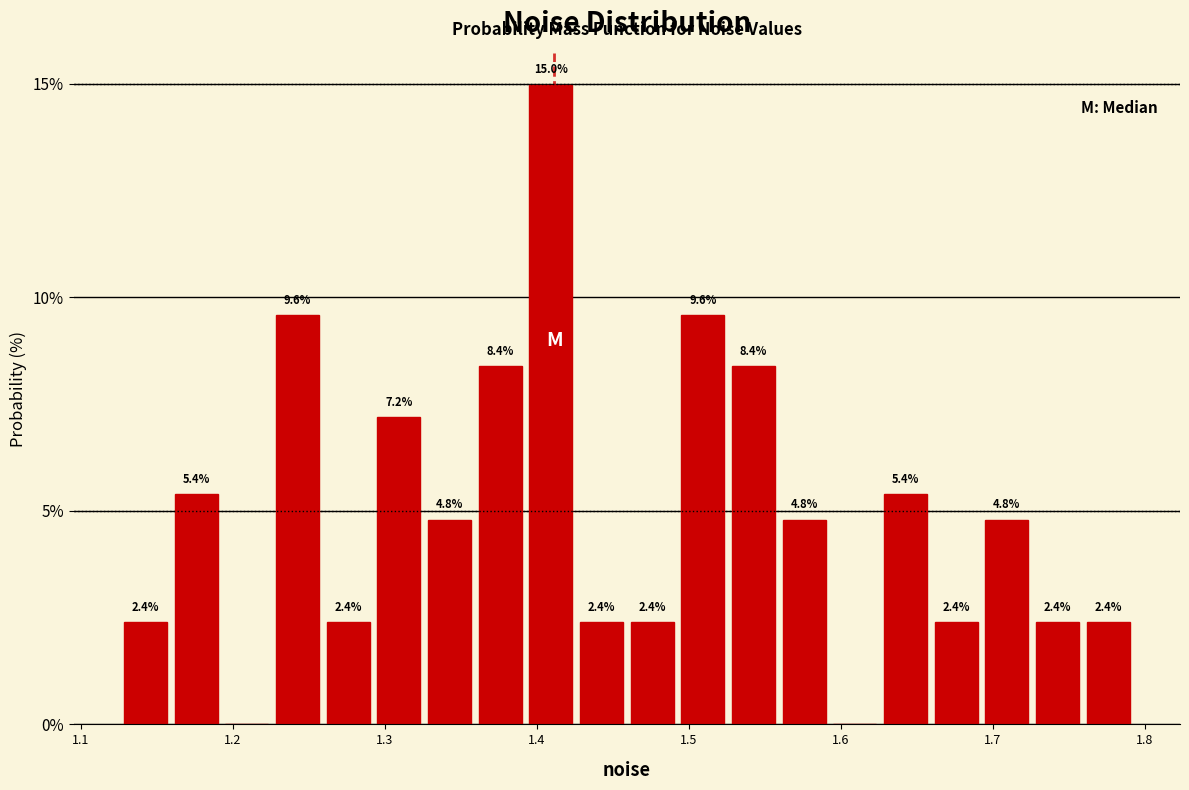

Around what value on the x-axis is the tallest bar? Give the approximate position of its centre, as read against the axis.

1.41